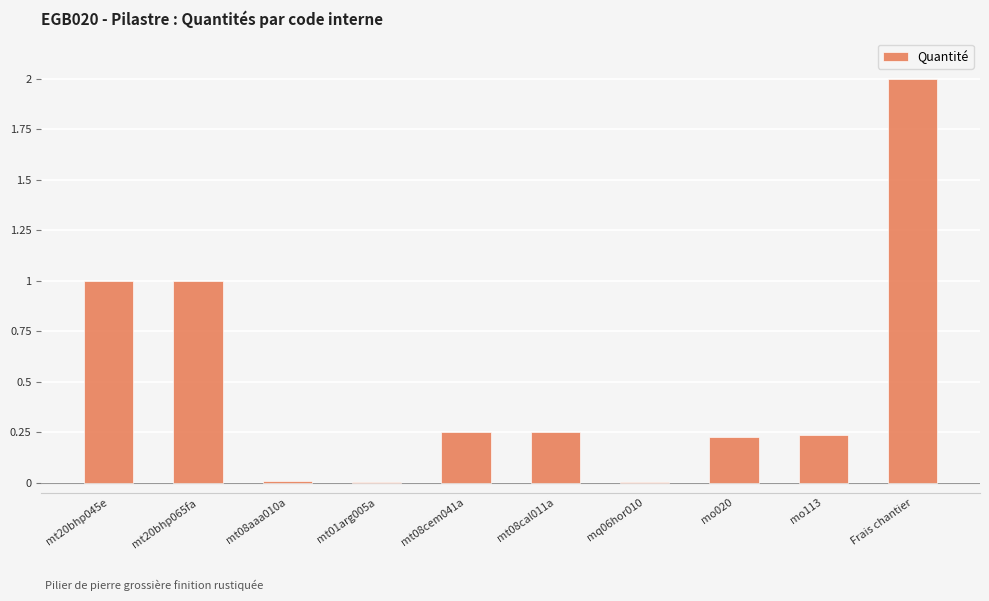

Are the bars horizontal?

No